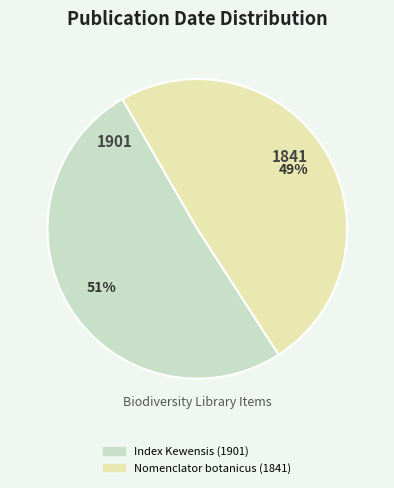

Which slice is the largest?

Index Kewensis (1901)